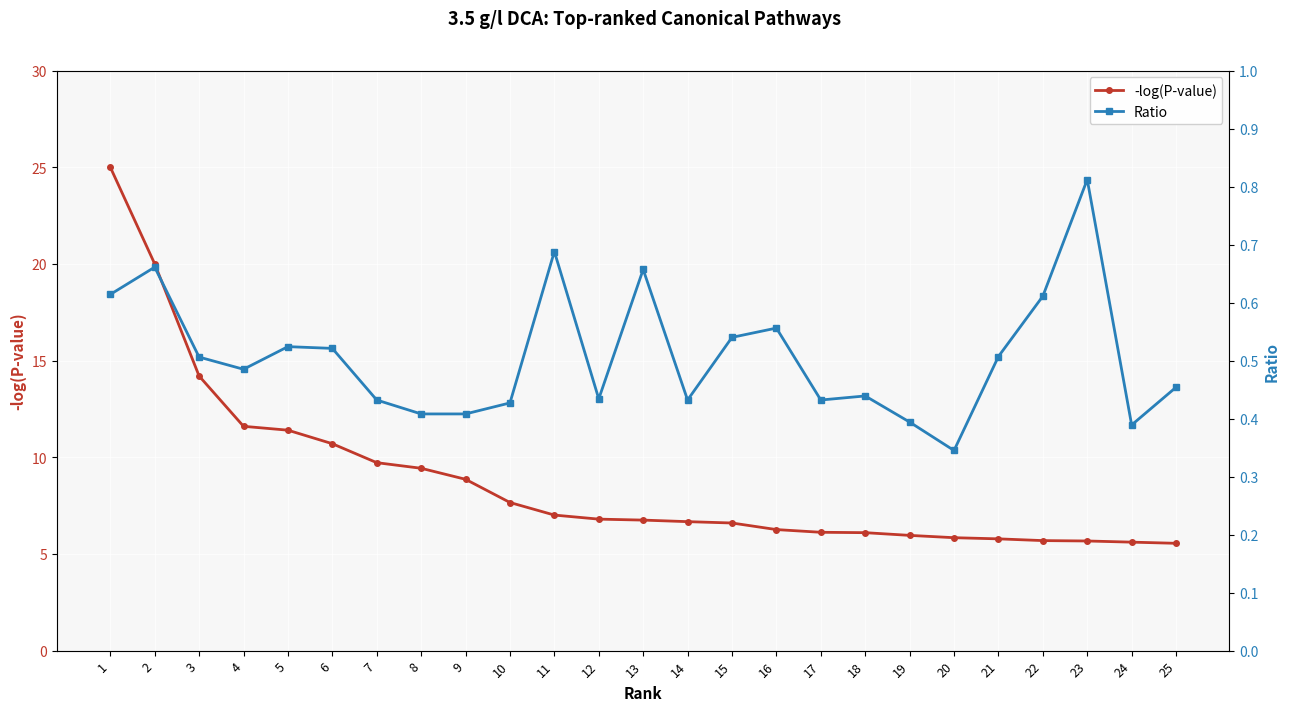

Where is Ratio nearest to the value 0?

20